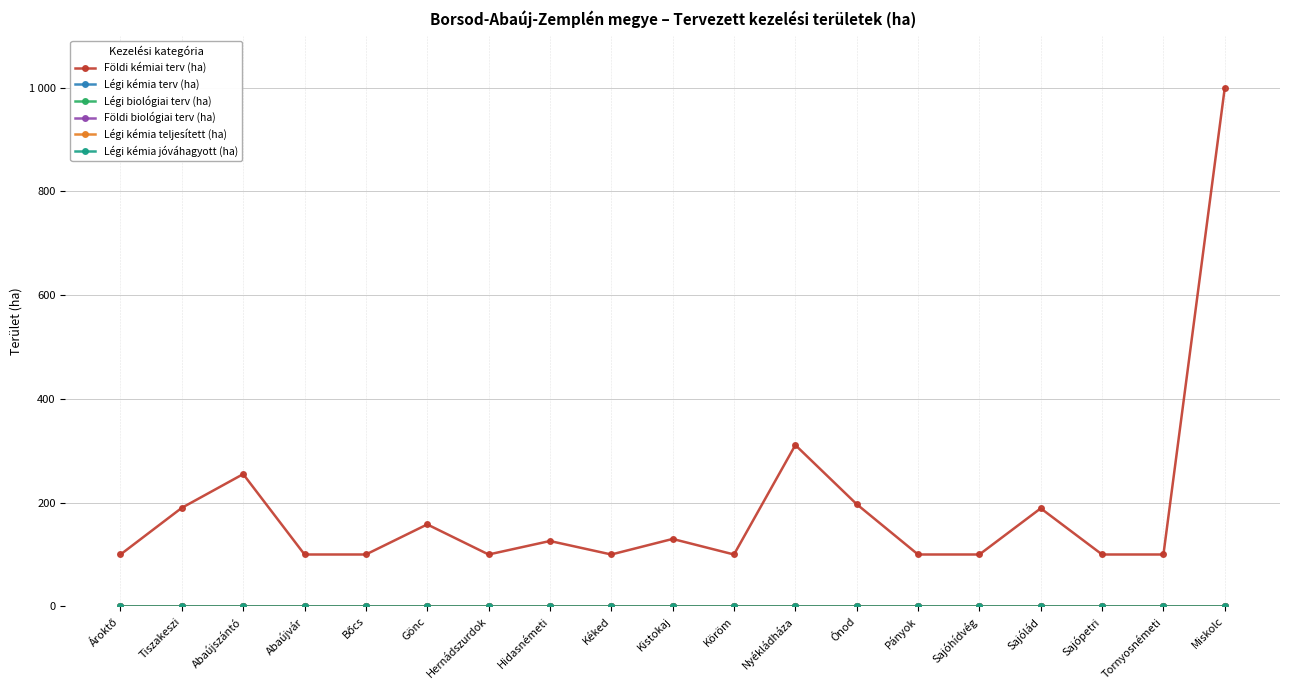

What is the greatest value displayed?

1000